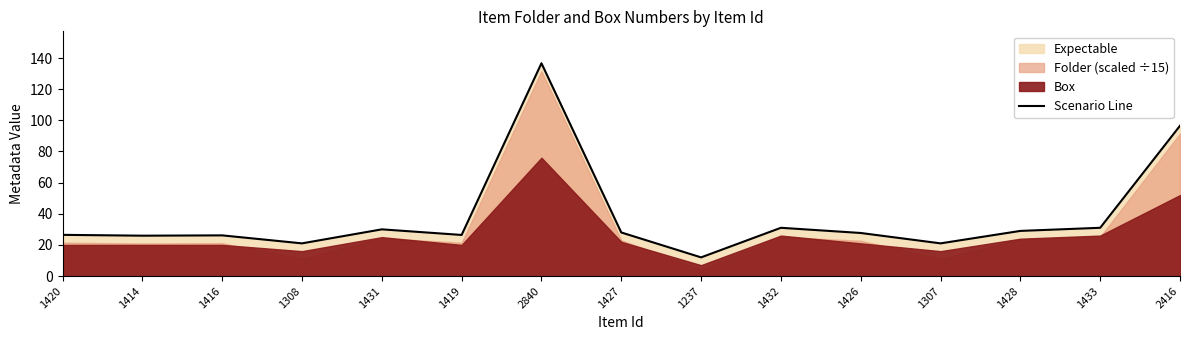

What is the maximum value shown in the chart?

136.7